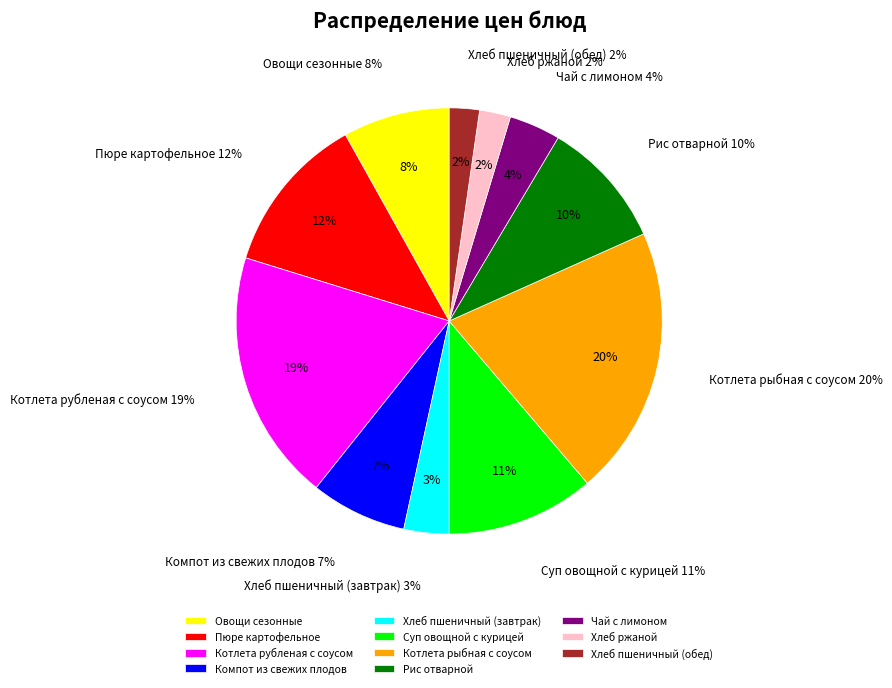

How much of the chart is everything except Компот из свежих плодов?

92.7%